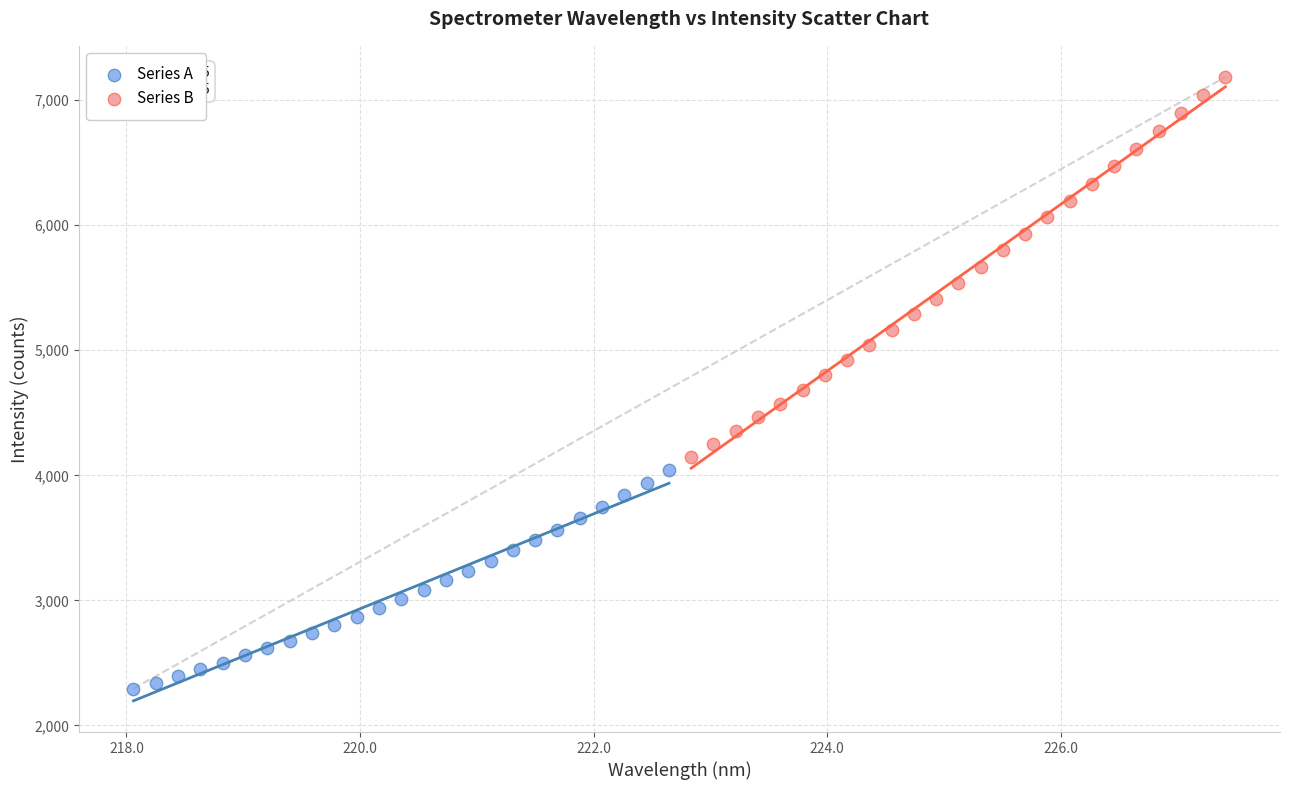

Which series contains the lowest Y value?

Series A